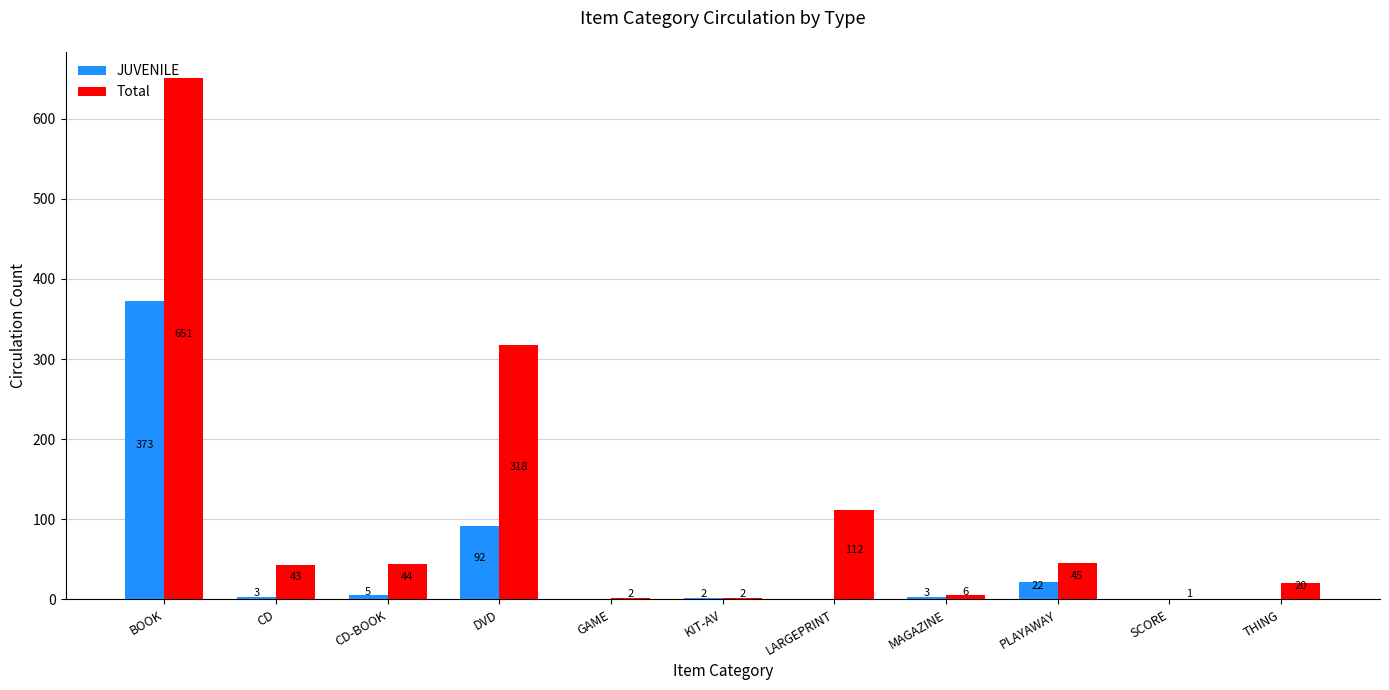

Reading left to right, what are all the values shown in this chart?

JUVENILE: BOOK=373	CD=3	CD-BOOK=5	DVD=92	GAME=0	KIT-AV=2	LARGEPRINT=0	MAGAZINE=3	PLAYAWAY=22	SCORE=0	THING=0
Total: BOOK=651	CD=43	CD-BOOK=44	DVD=318	GAME=2	KIT-AV=2	LARGEPRINT=112	MAGAZINE=6	PLAYAWAY=45	SCORE=1	THING=20